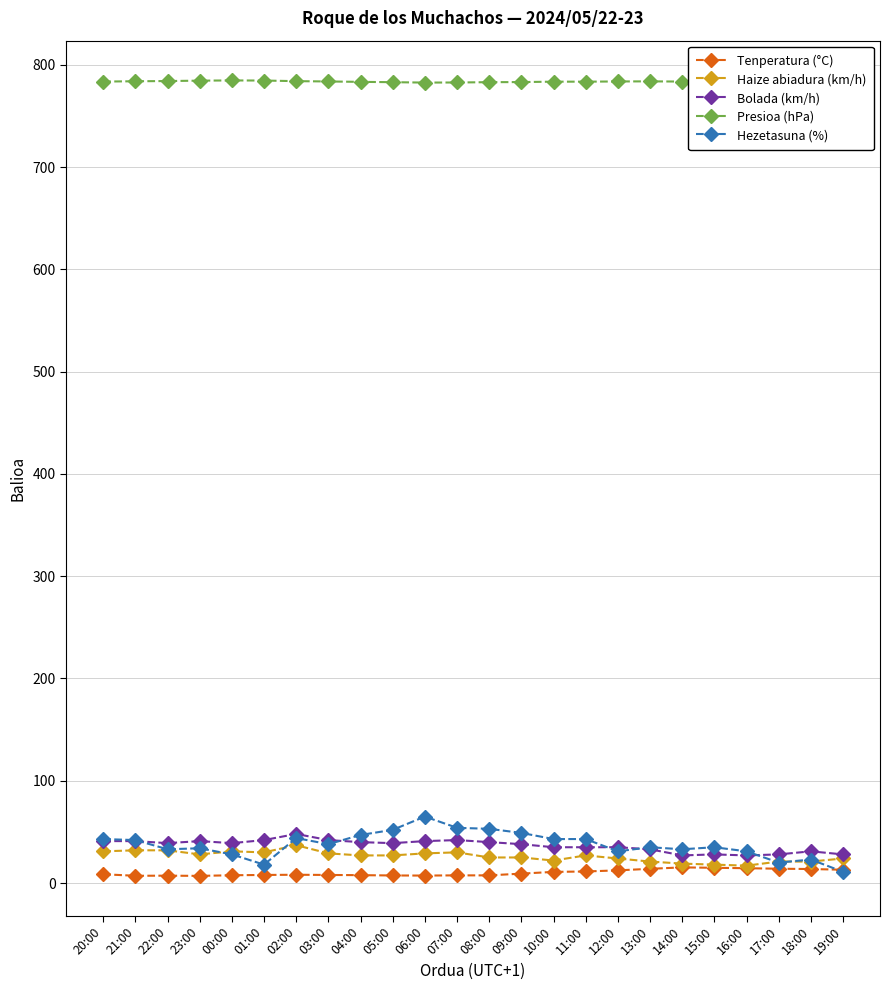

True or false: Haize abiadura (km/h) and Bolada (km/h) cross at least once.

False